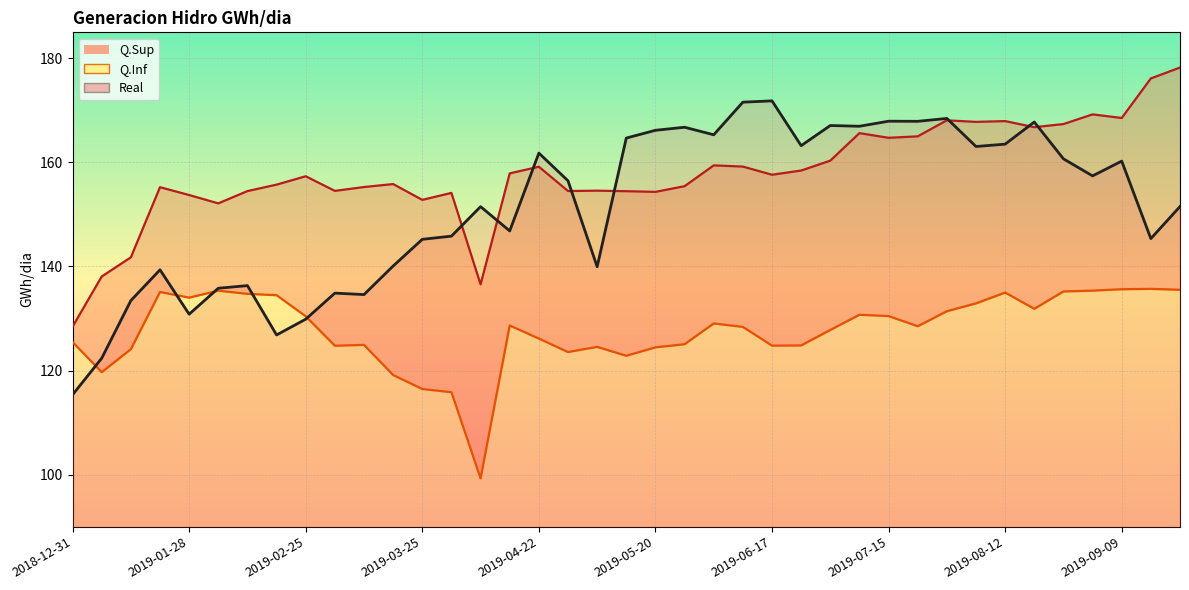

What is the label of the 4th point from the right?

2019-09-02